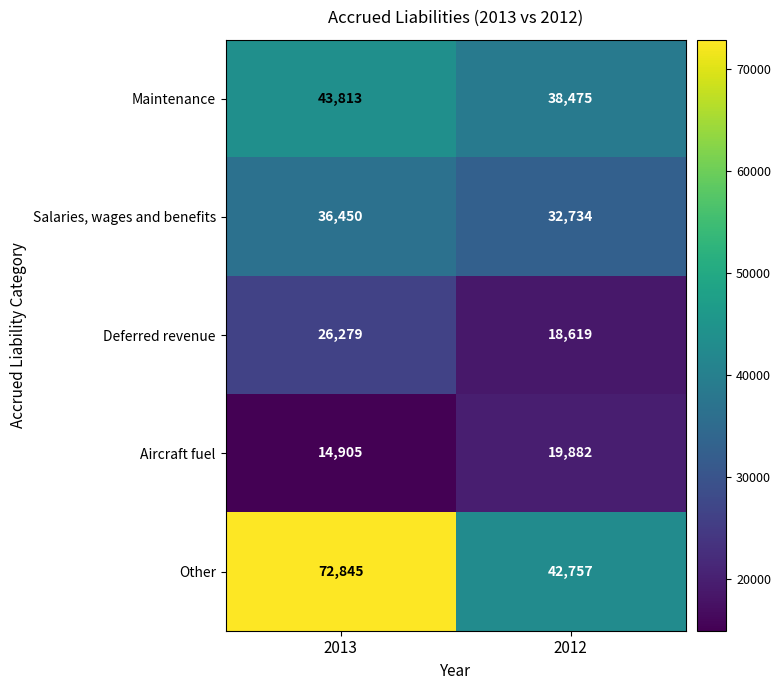

Reading right to left, transcribe all the data shown in this chart.

Maintenance: 38475	43813
Salaries, wages and benefits: 32734	36450
Deferred revenue: 18619	26279
Aircraft fuel: 19882	14905
Other: 42757	72845